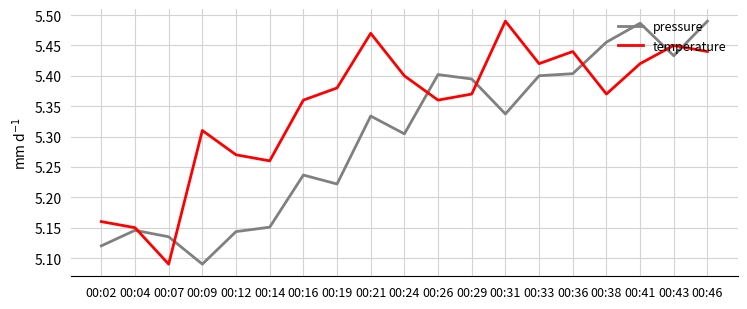

What is the total value across all series at 00:29?

10.8